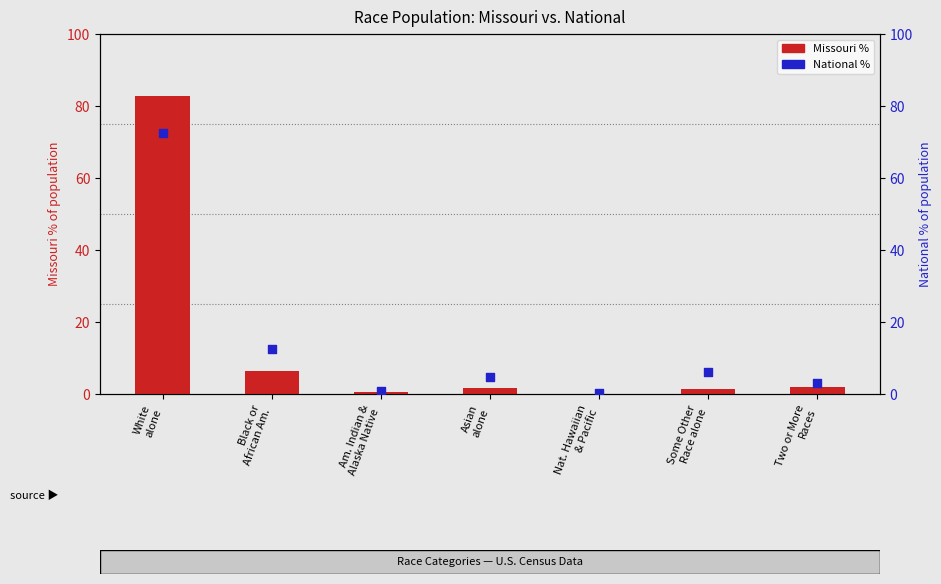

At which category is the sum across all series the highest?

White
alone